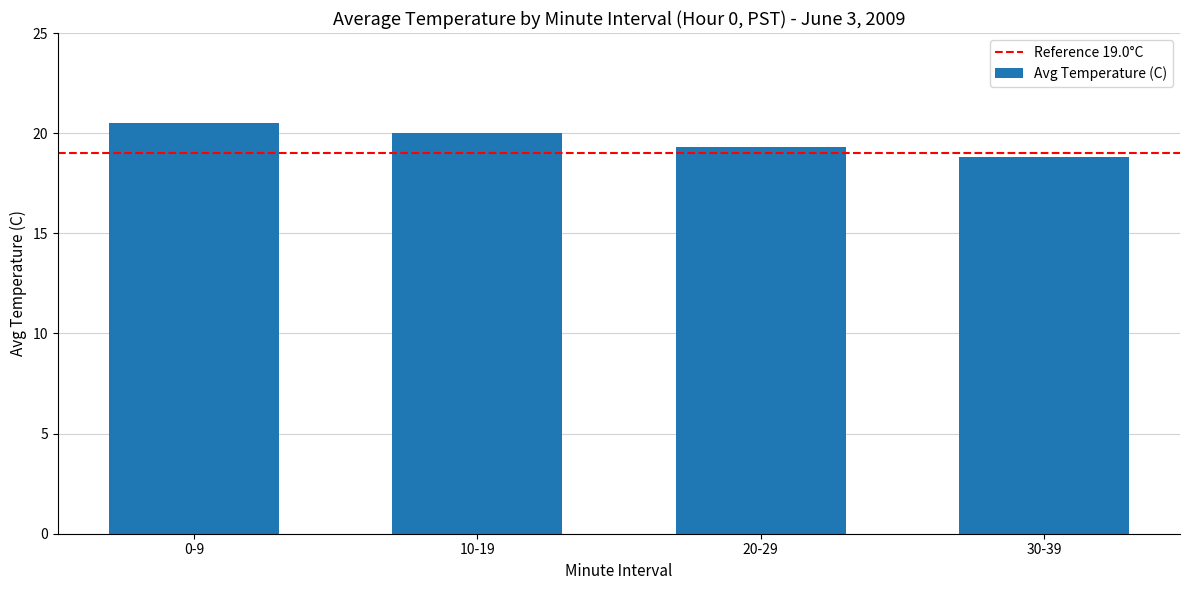

What is the sum of all values?

78.7